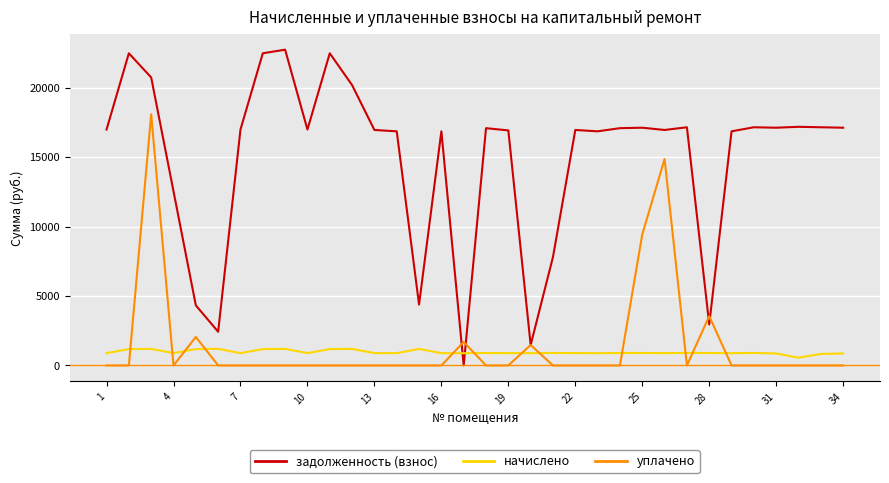

Which series has the largest range (max minus min)?

задолженность (взнос)